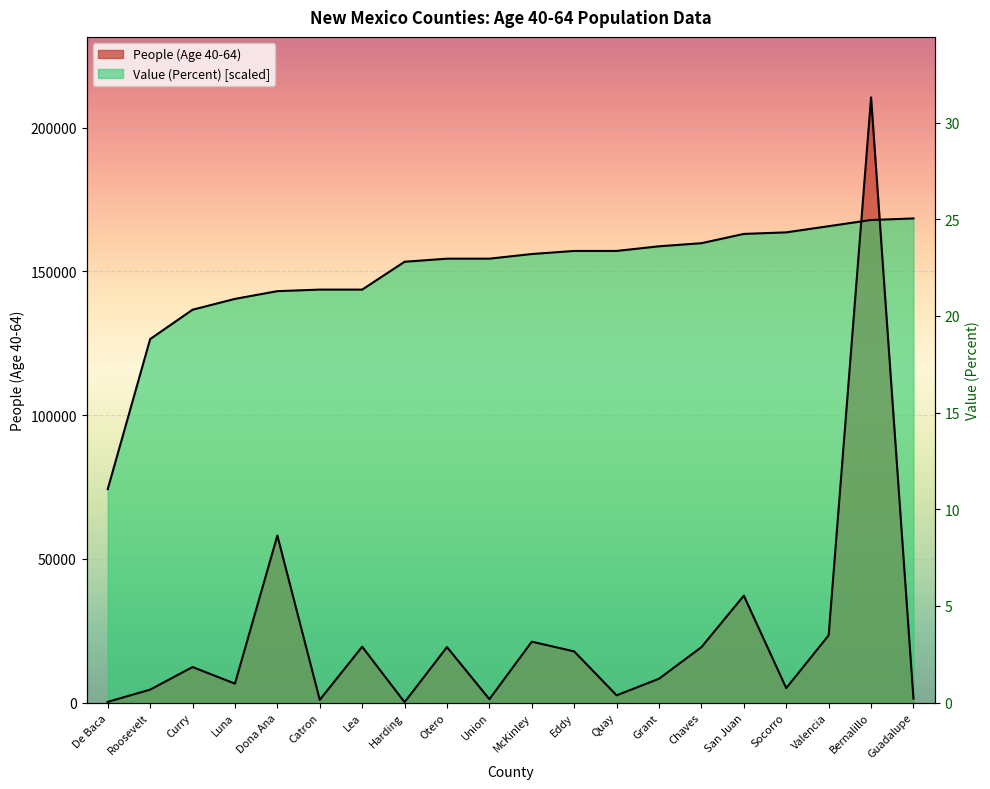

What is the greatest value displayed?

210494.0